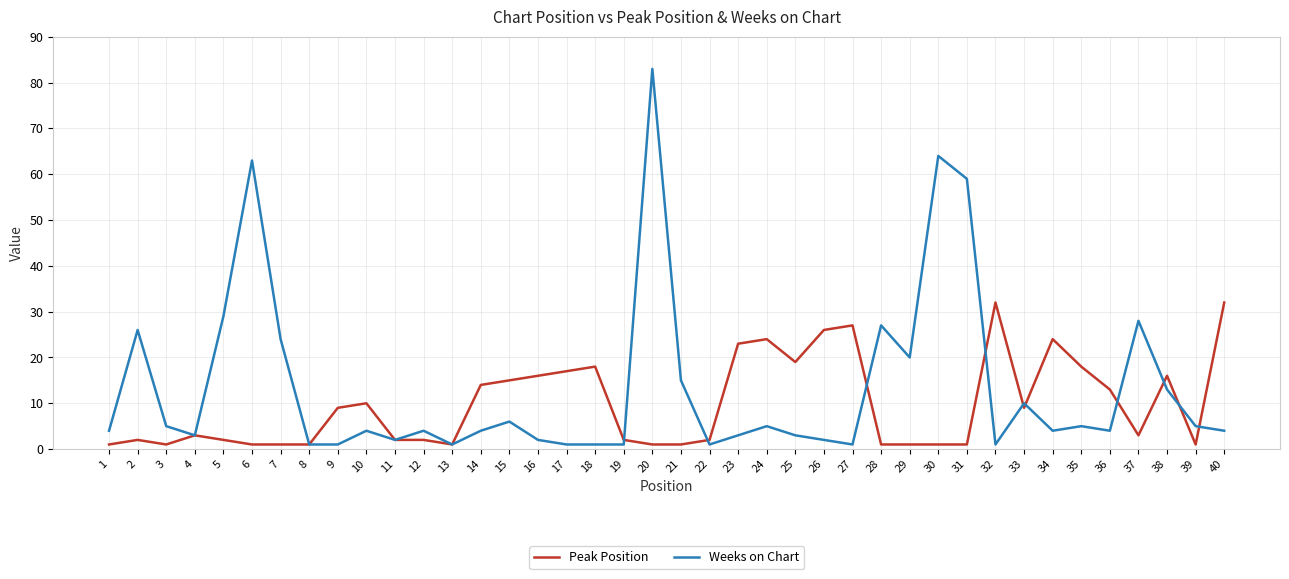

What is the maximum value shown in the chart?

83